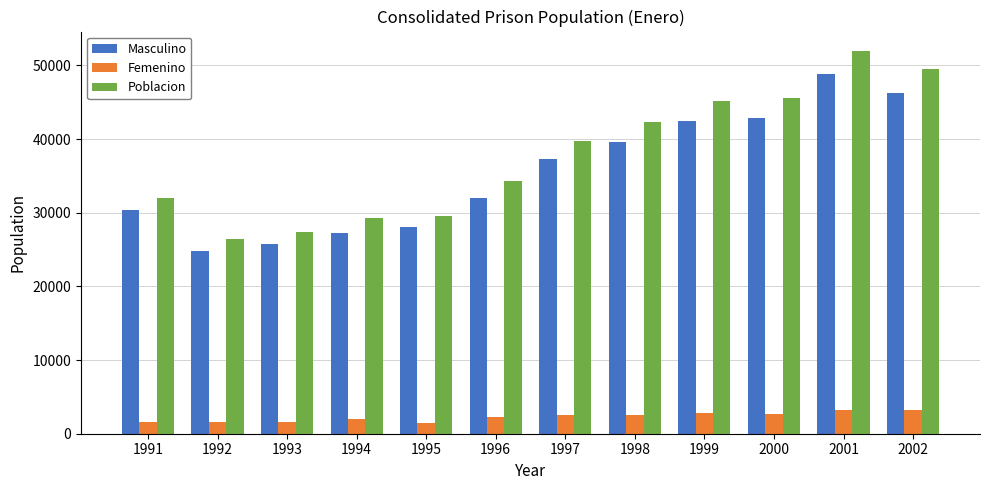

Is the value of Poblacion at 1997 greater than the value of Femenino at 1995?

Yes